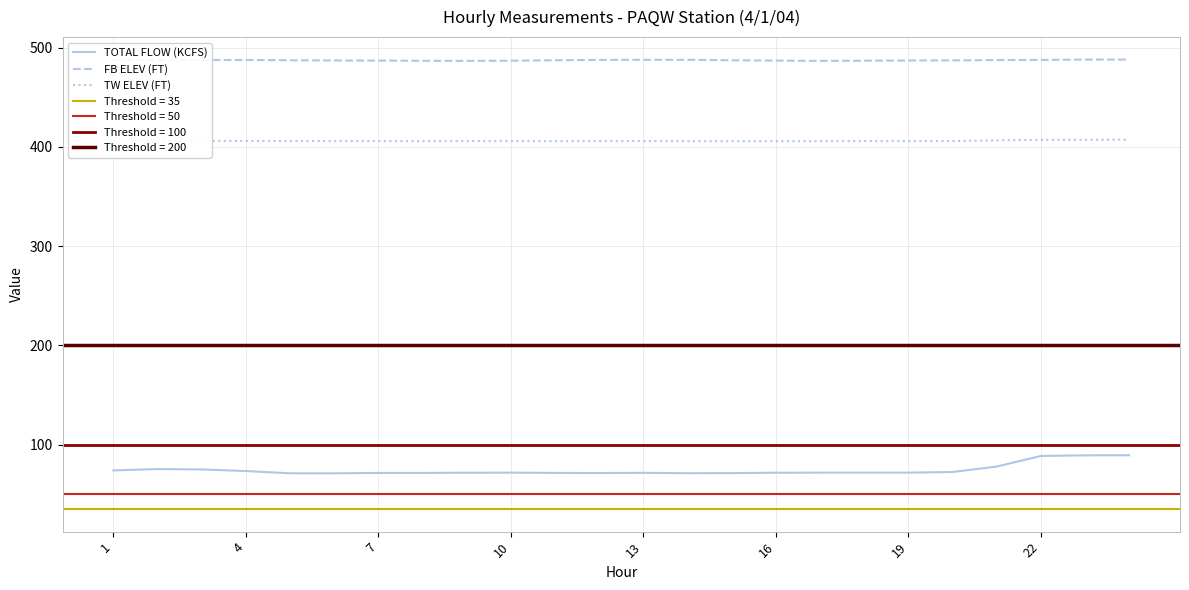

What is the smallest value displayed?

71.1